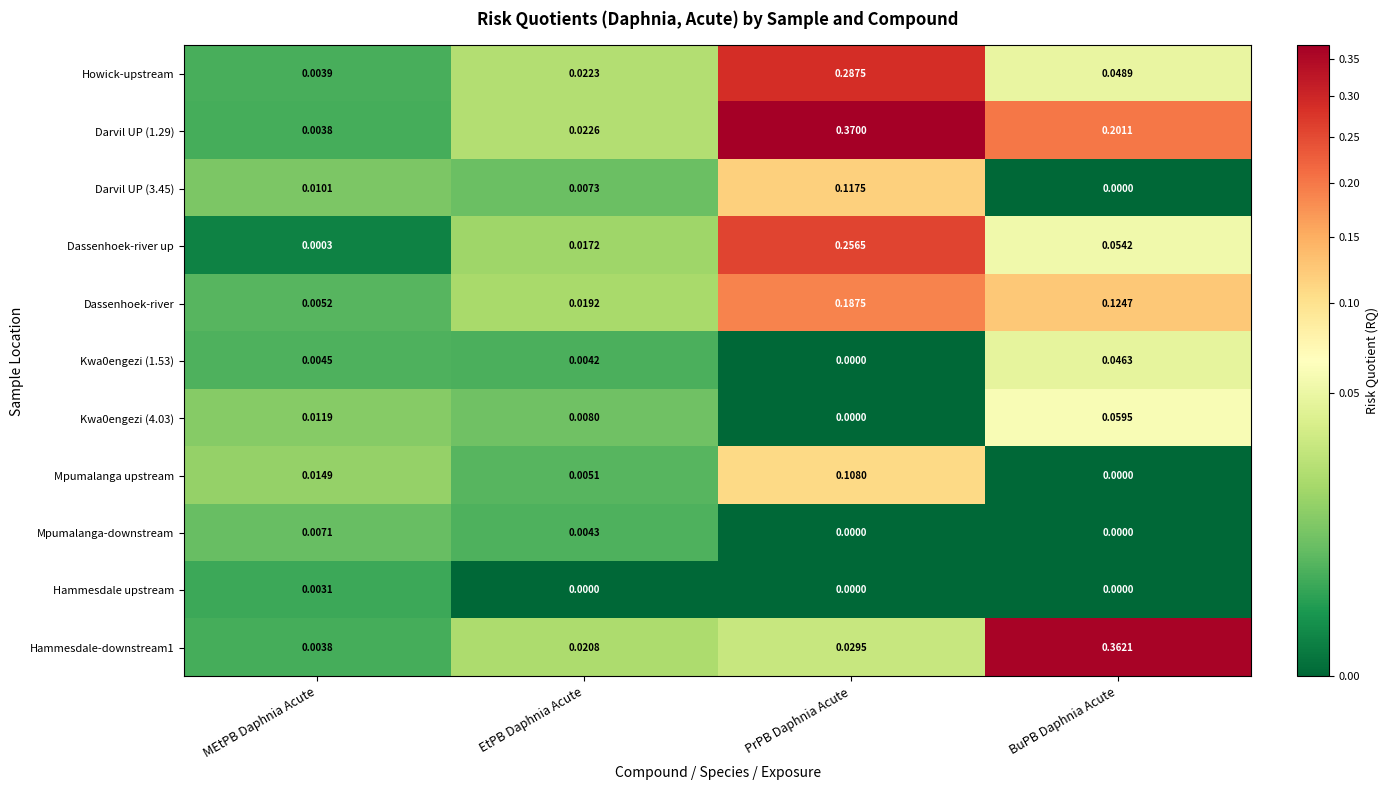

Is the value of Darvil UP (1.29) at BuPB Daphnia Acute greater than the value of Dassenhoek-river at PrPB Daphnia Acute?

Yes